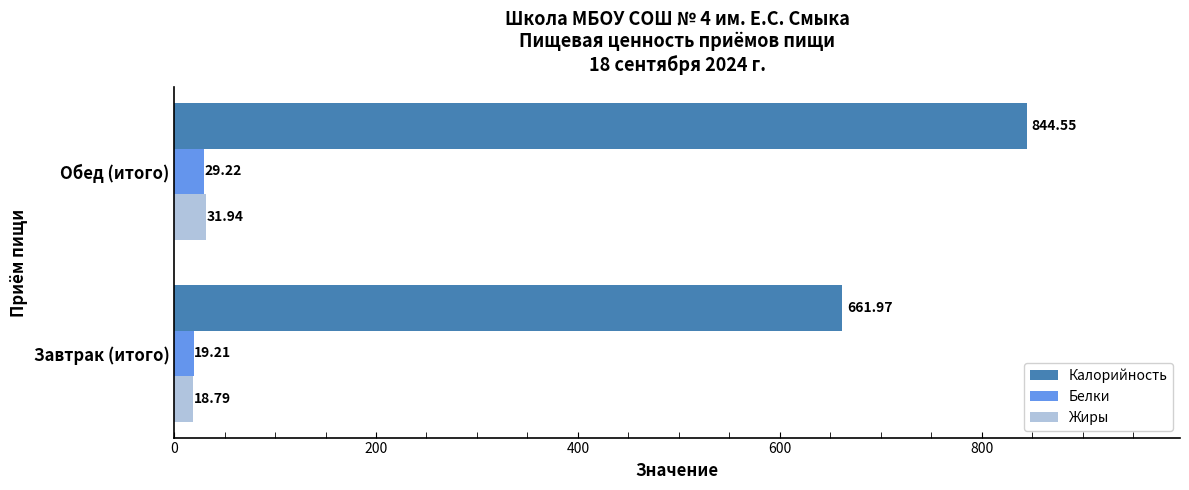

Which series has the widest spread of values?

Калорийность